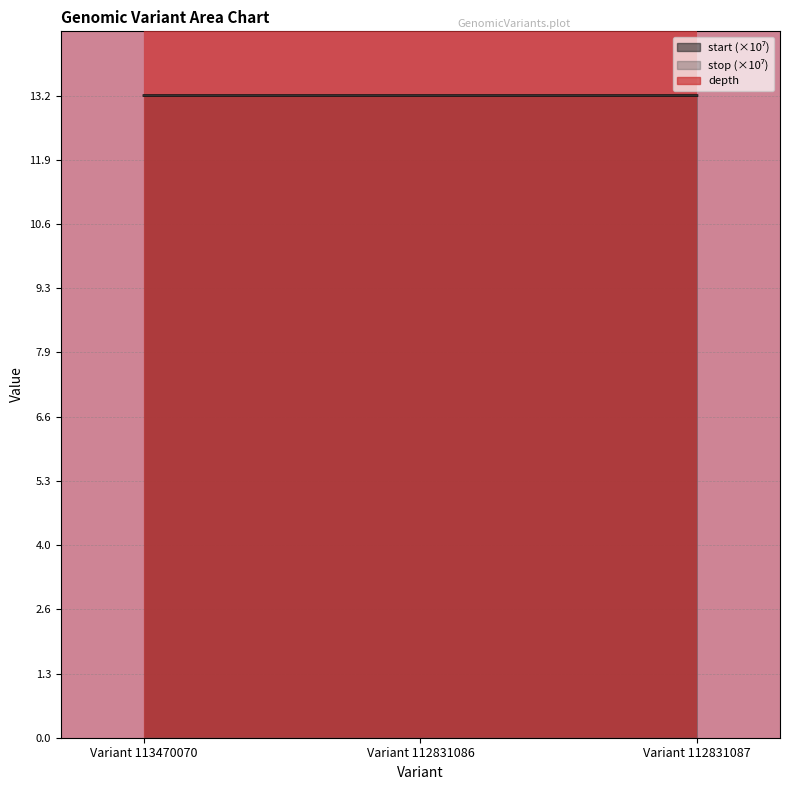

What is the label of the 2nd point from the right?

Variant 112831086